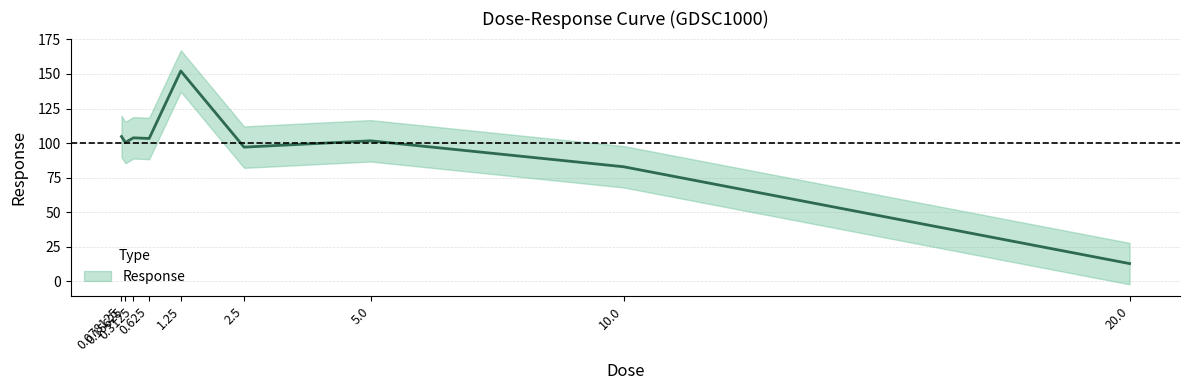

Where is the first local minimum?

0.15625